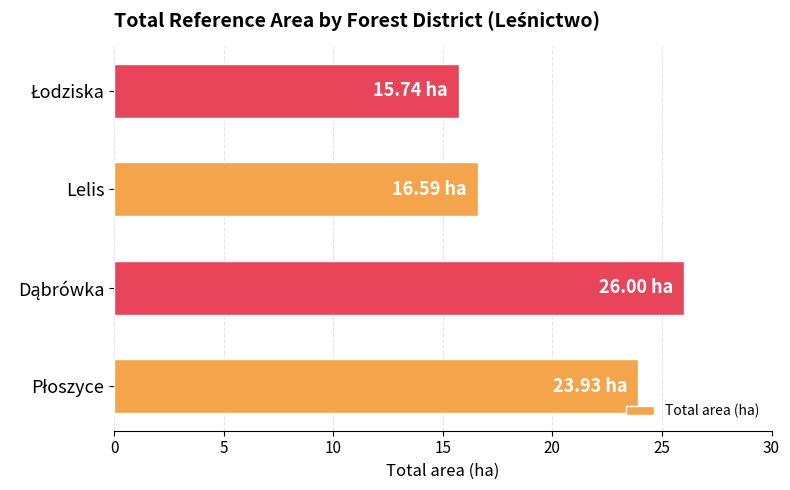

Does the chart contain stacked bars?

No